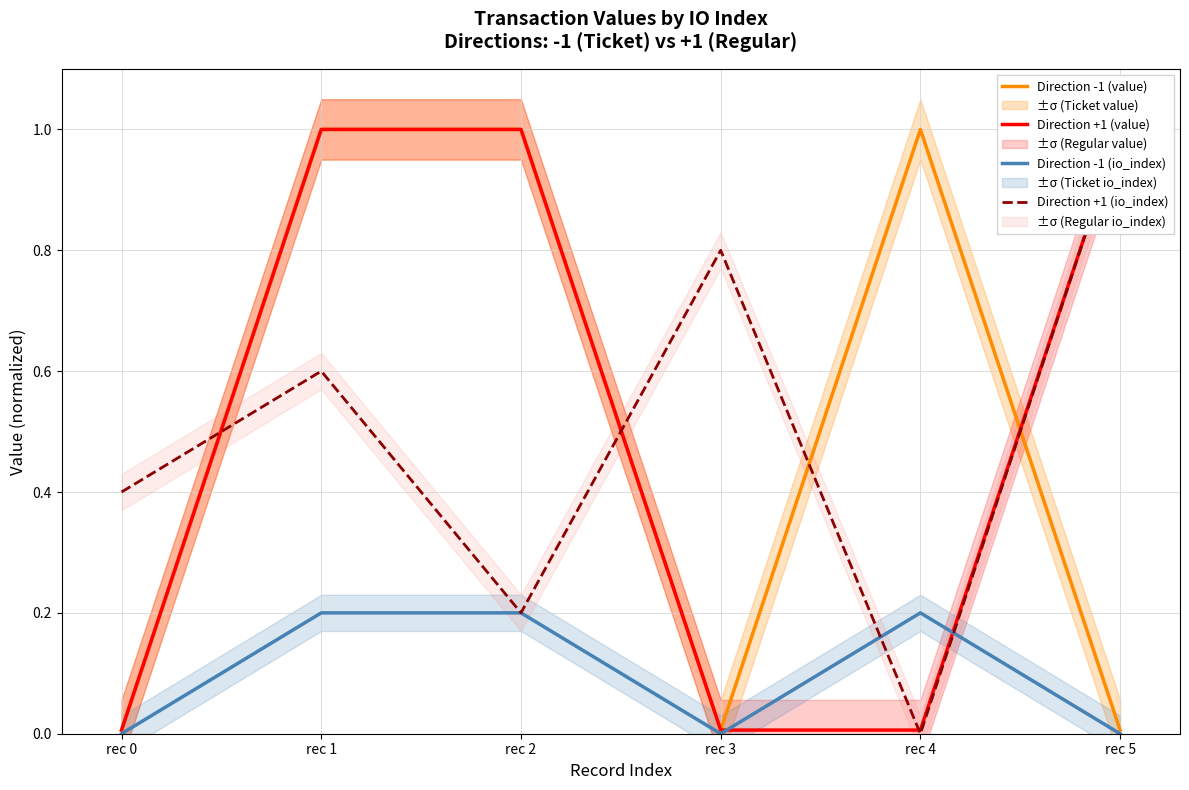

Reading left to right, transcribe all the data shown in this chart.

Direction -1 (value): 0.0	1.0	1.0	0.0	1.0	0.0
Direction +1 (value): 0.0	1.0	1.0	0.0	0.0	1.0
Direction -1 (io_index): 0.0	0.2	0.2	0.0	0.2	0.0
Direction +1 (io_index): 0.4	0.6	0.2	0.8	0.0	1.0